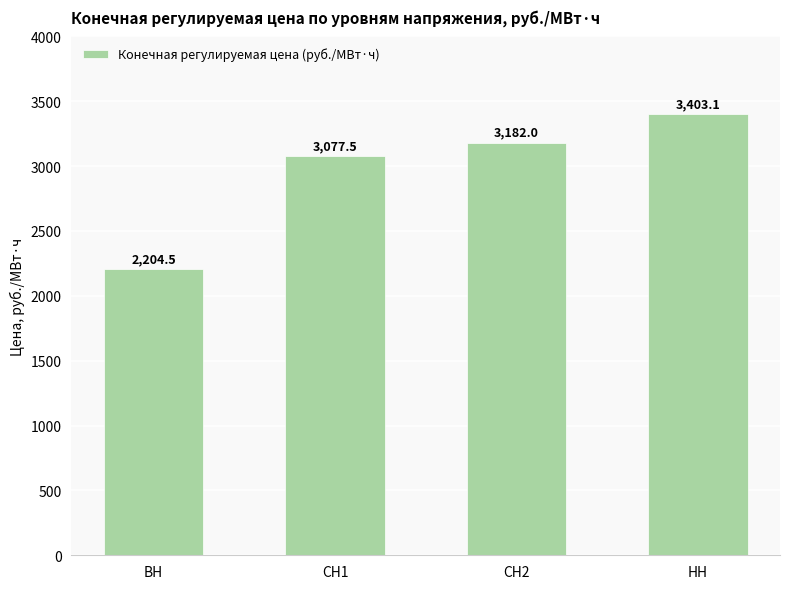

The chart shows a value of 4735.4 at СН2. True or false?

False